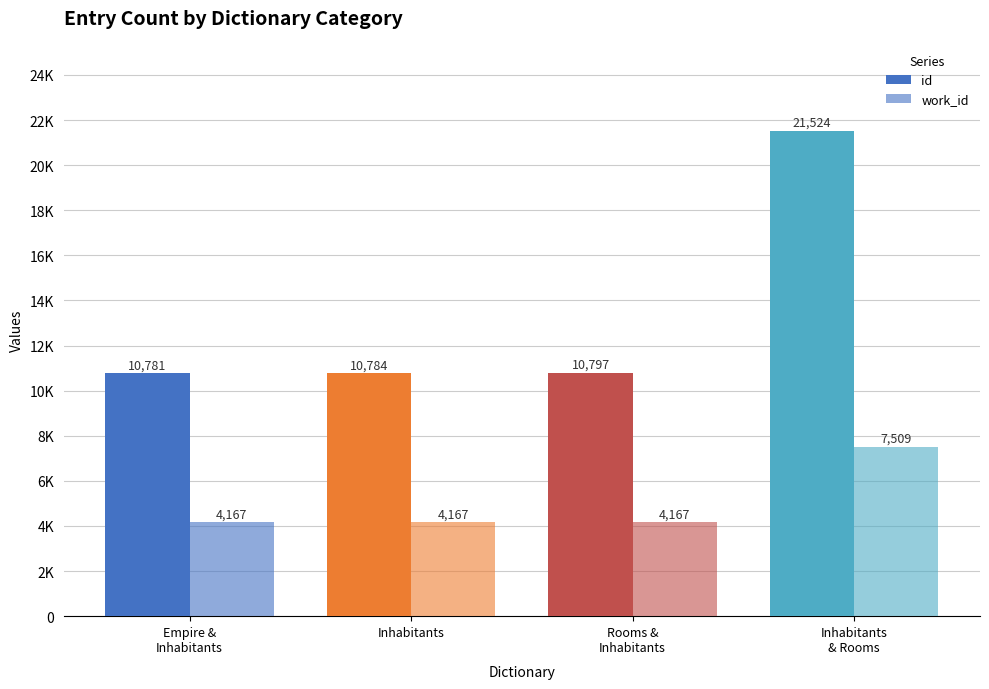

Are the bars horizontal?

No